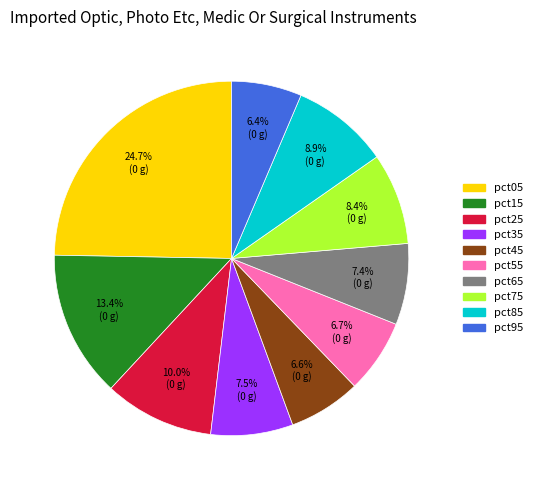

Is the sum of pct65 and pct15 greater than half?

No